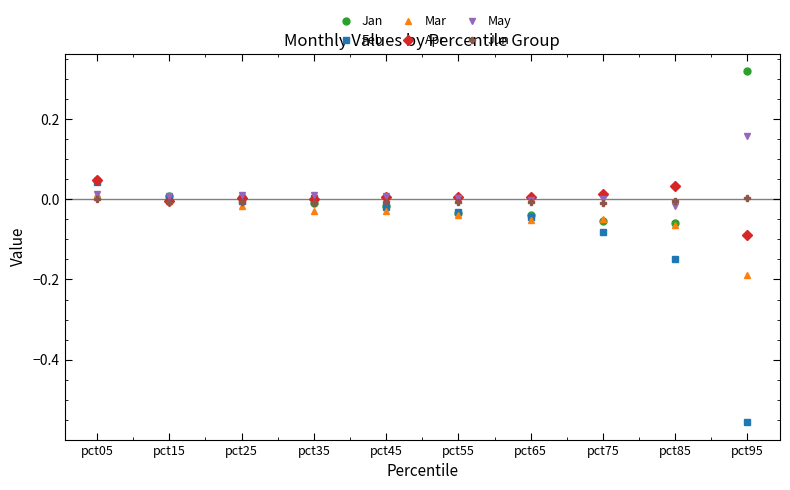

The value of Apr at pct25 is 0.0. True or false?

True